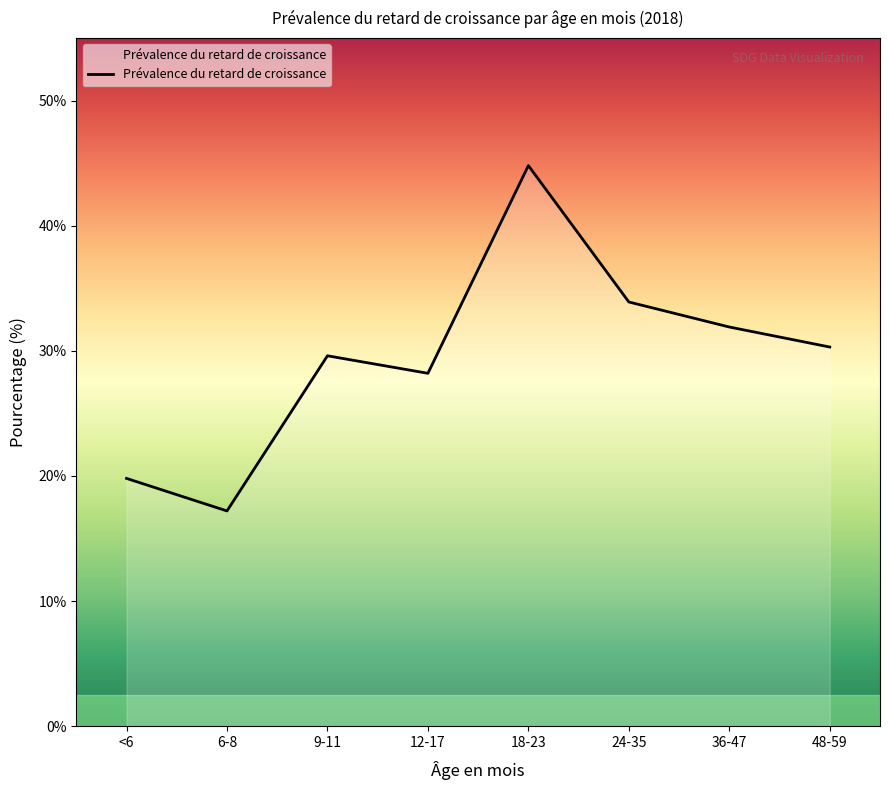

List the labels in order of value, largest first.

18-23, 24-35, 36-47, 48-59, 9-11, 12-17, <6, 6-8